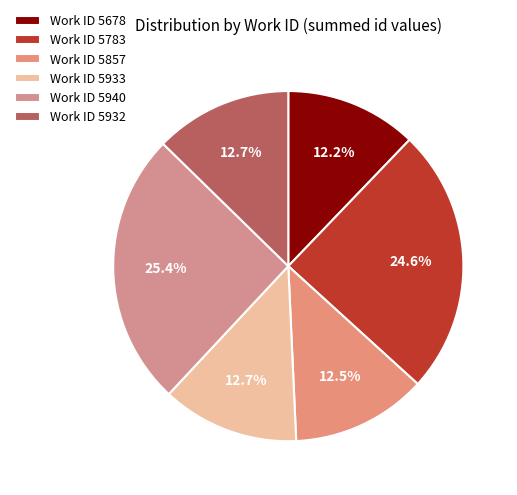

To the nearest percent, what is the difference between the largest and smallest slice percentages?

13%